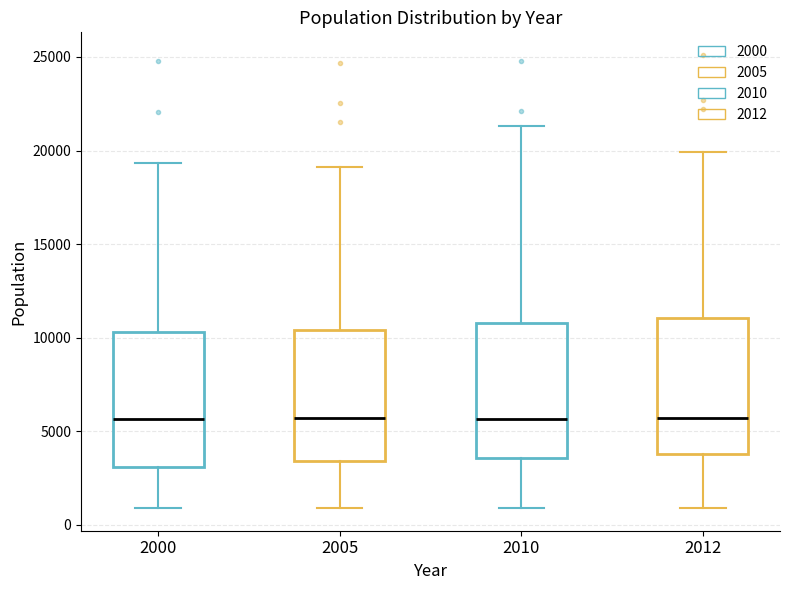

Where is the lower edge of the box at x = 2010 on the y-axis? The values are not printed on the chart, so give them approximately, as read against the axis.

3500